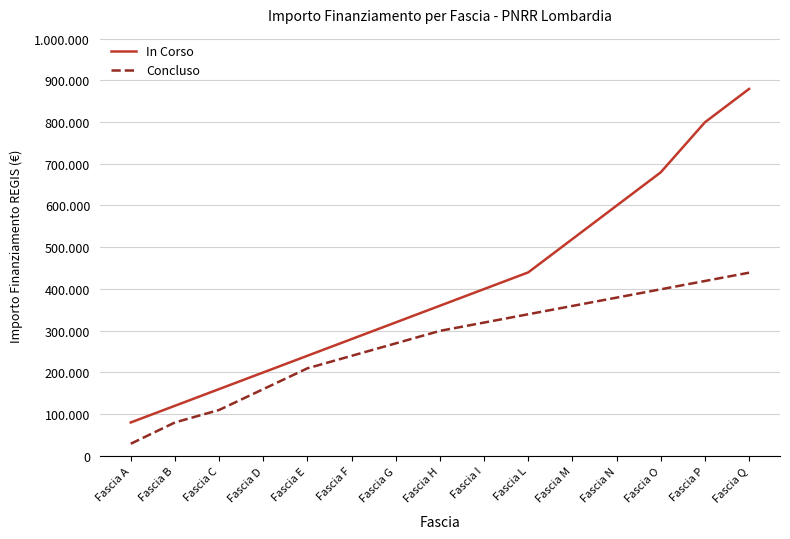

True or false: In Corso and Concluso cross at least once.

False